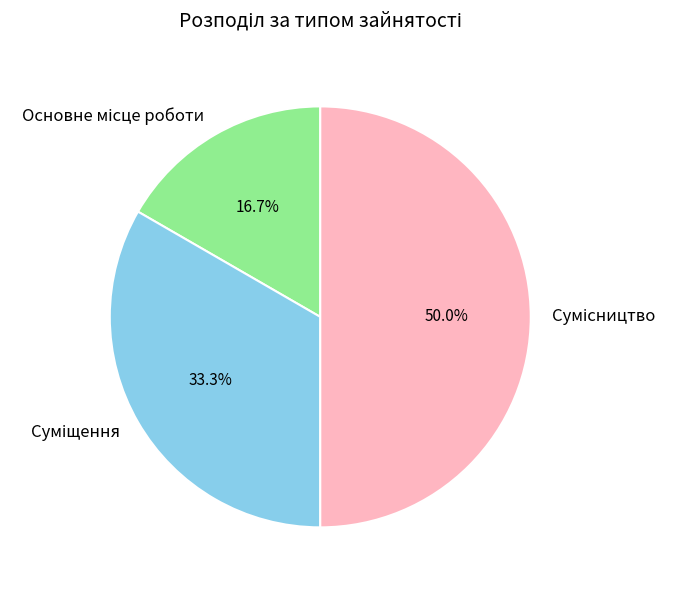

Between Сумісництво and Основне місце роботи, which is larger?

Сумісництво